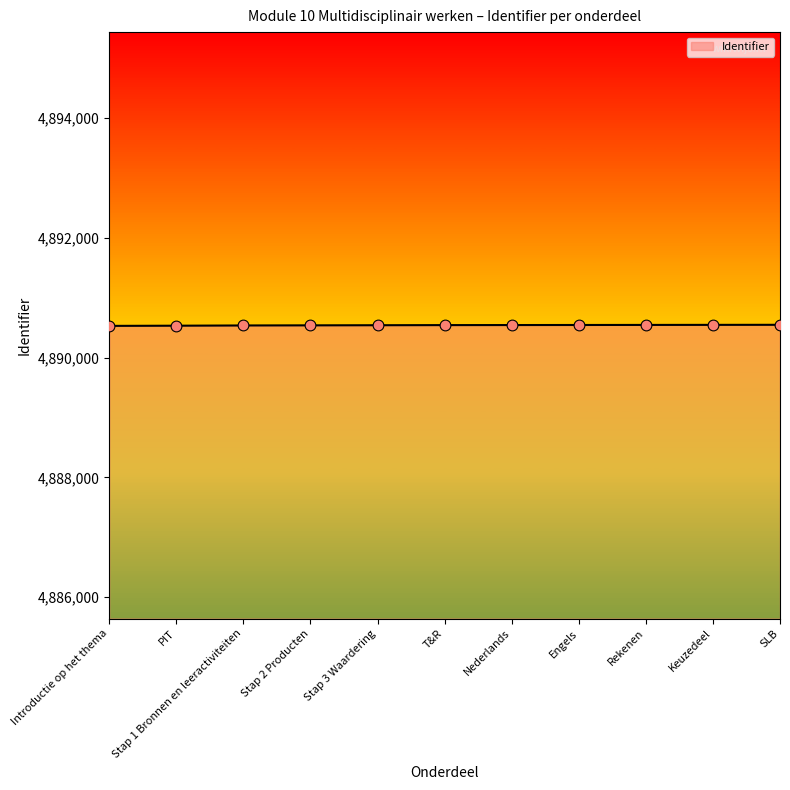

Approximately how many times larger is the value at SLB compared to Introductie op het thema?

1.0